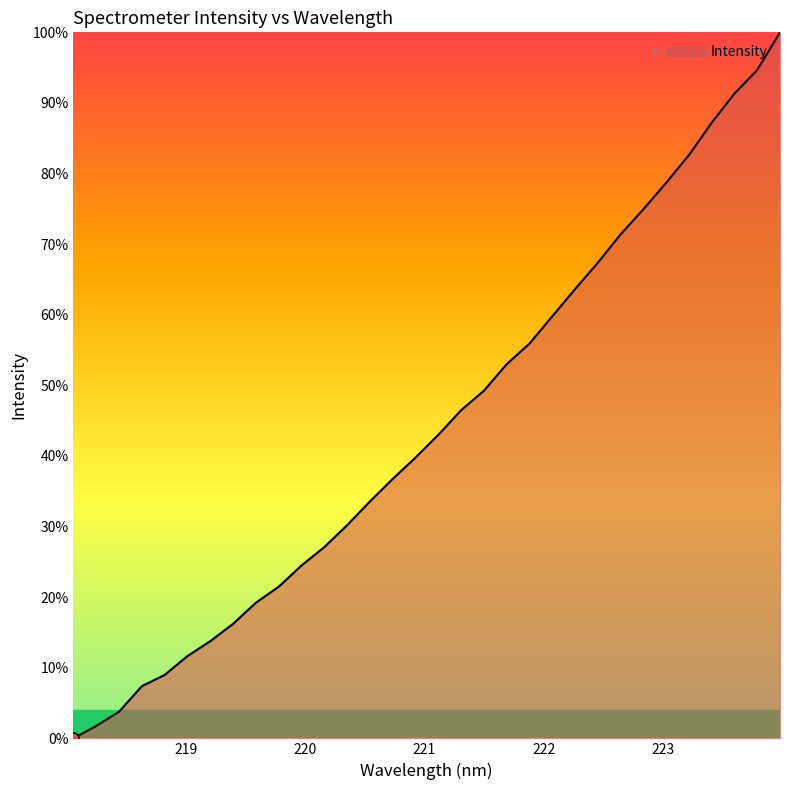

Does the chart have visible grid lines?

No